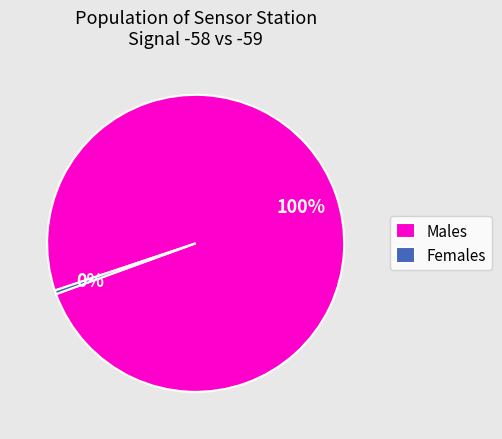

Which category accounts for the majority?

Males